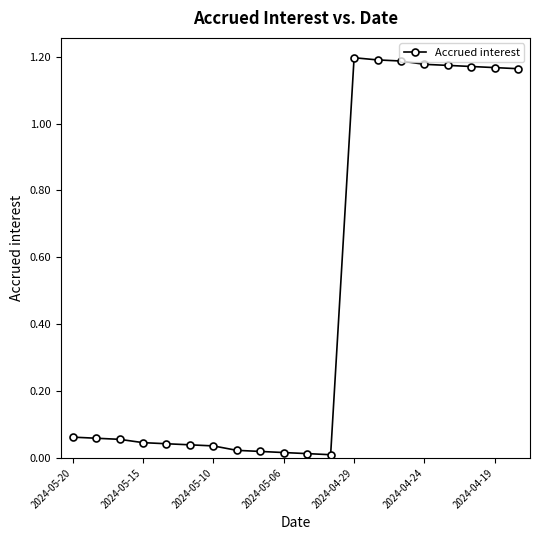

What is the average value?

0.5